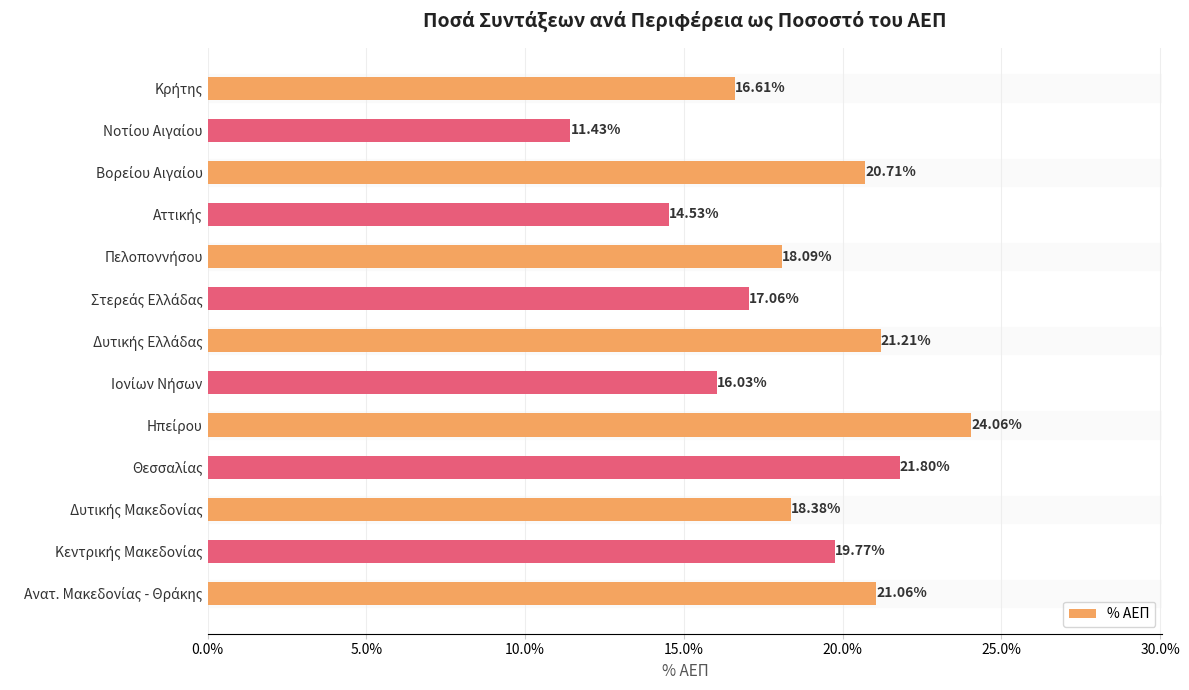

What is the average value?

18.5